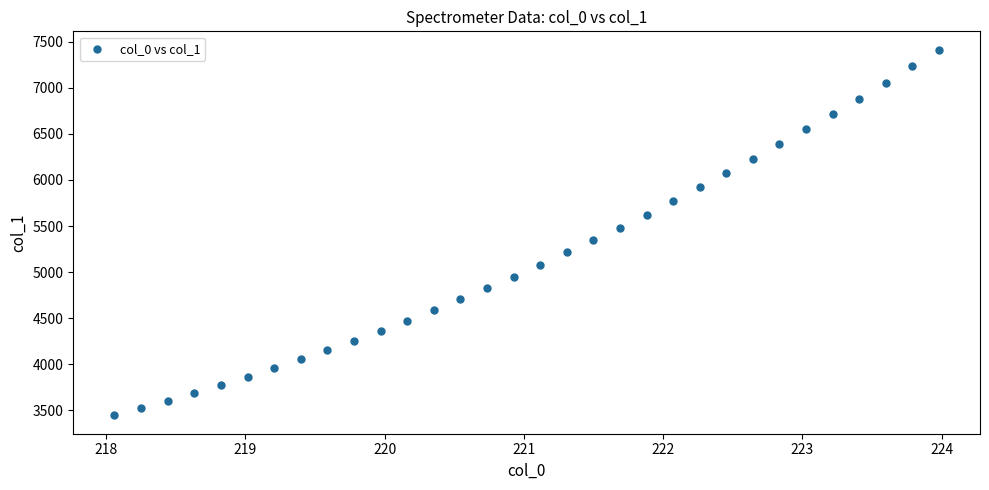

What is the range of X values (max minus min)?

5.9